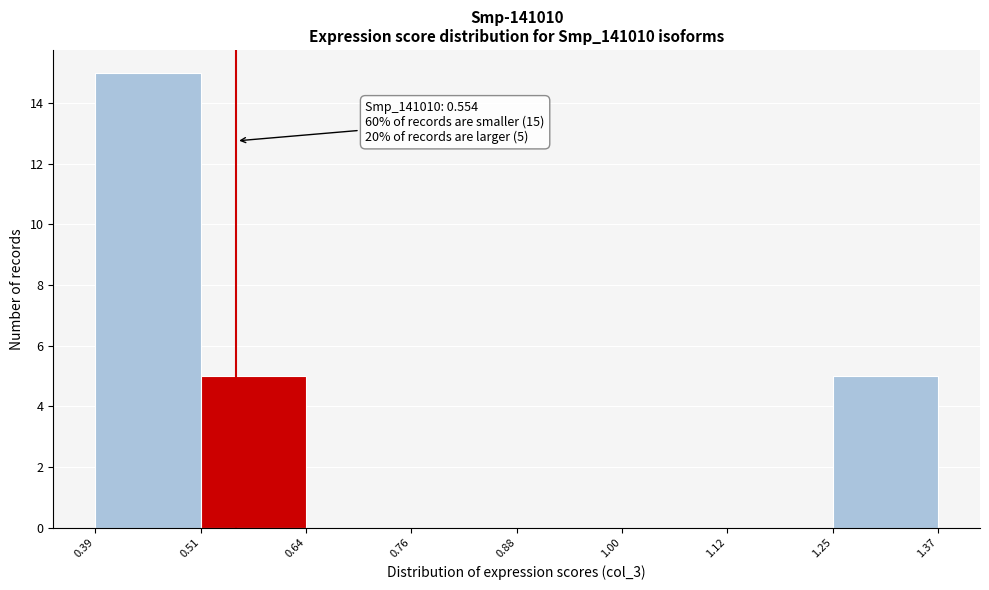

Over which range of the x-axis is the bar tallest?

0.39 to 0.51